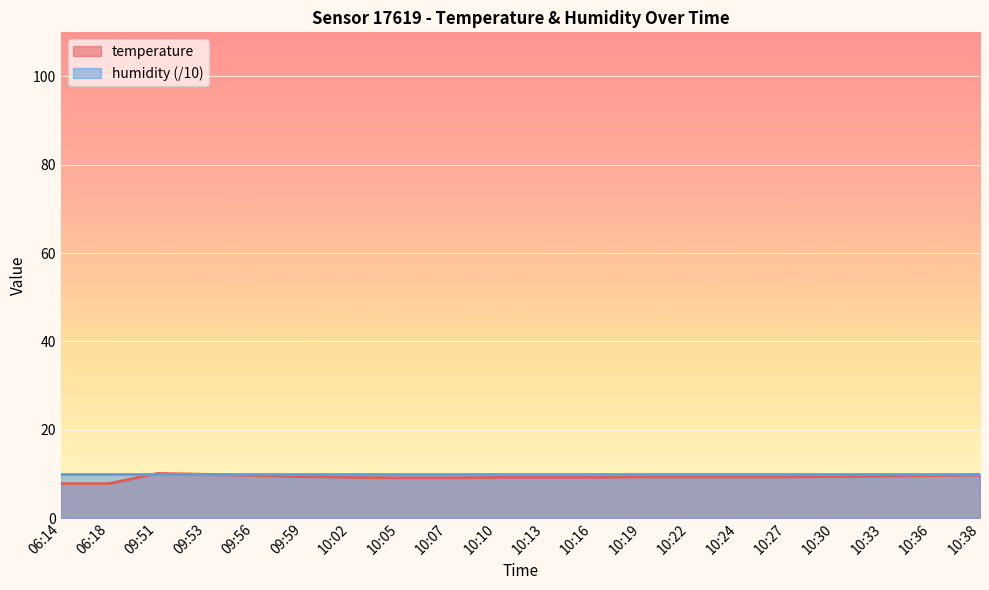

What is the sum of the values at 10:38 and 10:05?

18.8